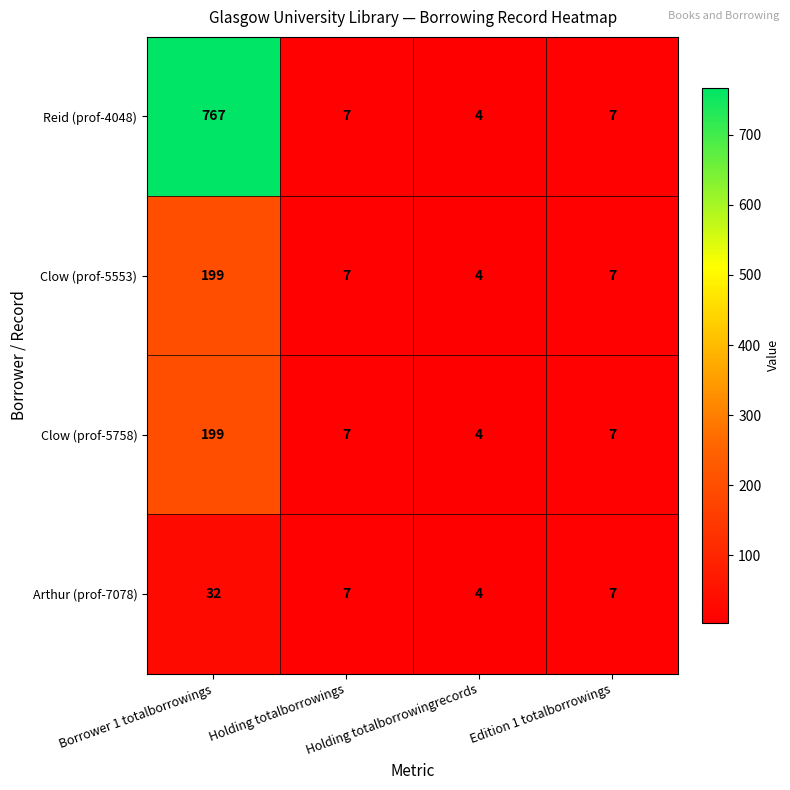

Which series has the widest spread of values?

Reid (prof-4048)